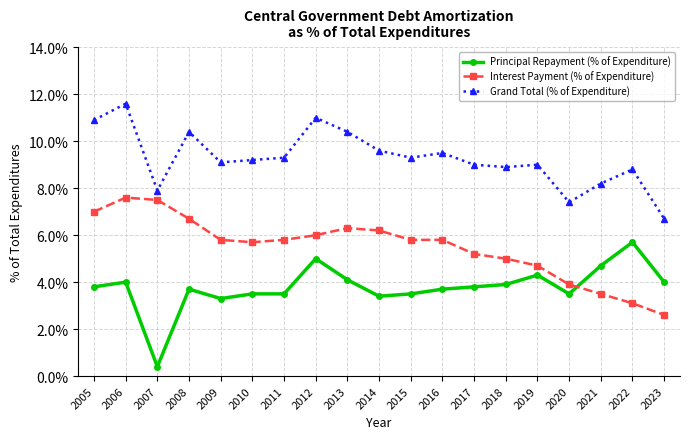

Reading left to right, list all the values displayed in this chart.

Principal Repayment (% of Expenditure): 2005=3.8	2006=4.0	2007=0.4	2008=3.7	2009=3.3	2010=3.5	2011=3.5	2012=5.0	2013=4.1	2014=3.4	2015=3.5	2016=3.7	2017=3.8	2018=3.9	2019=4.3	2020=3.5	2021=4.7	2022=5.7	2023=4.0
Interest Payment (% of Expenditure): 2005=7.0	2006=7.6	2007=7.5	2008=6.7	2009=5.8	2010=5.7	2011=5.8	2012=6.0	2013=6.3	2014=6.2	2015=5.8	2016=5.8	2017=5.2	2018=5.0	2019=4.7	2020=3.9	2021=3.5	2022=3.1	2023=2.6
Grand Total (% of Expenditure): 2005=10.9	2006=11.6	2007=7.9	2008=10.4	2009=9.1	2010=9.2	2011=9.3	2012=11.0	2013=10.4	2014=9.6	2015=9.3	2016=9.5	2017=9.0	2018=8.9	2019=9.0	2020=7.4	2021=8.2	2022=8.8	2023=6.7